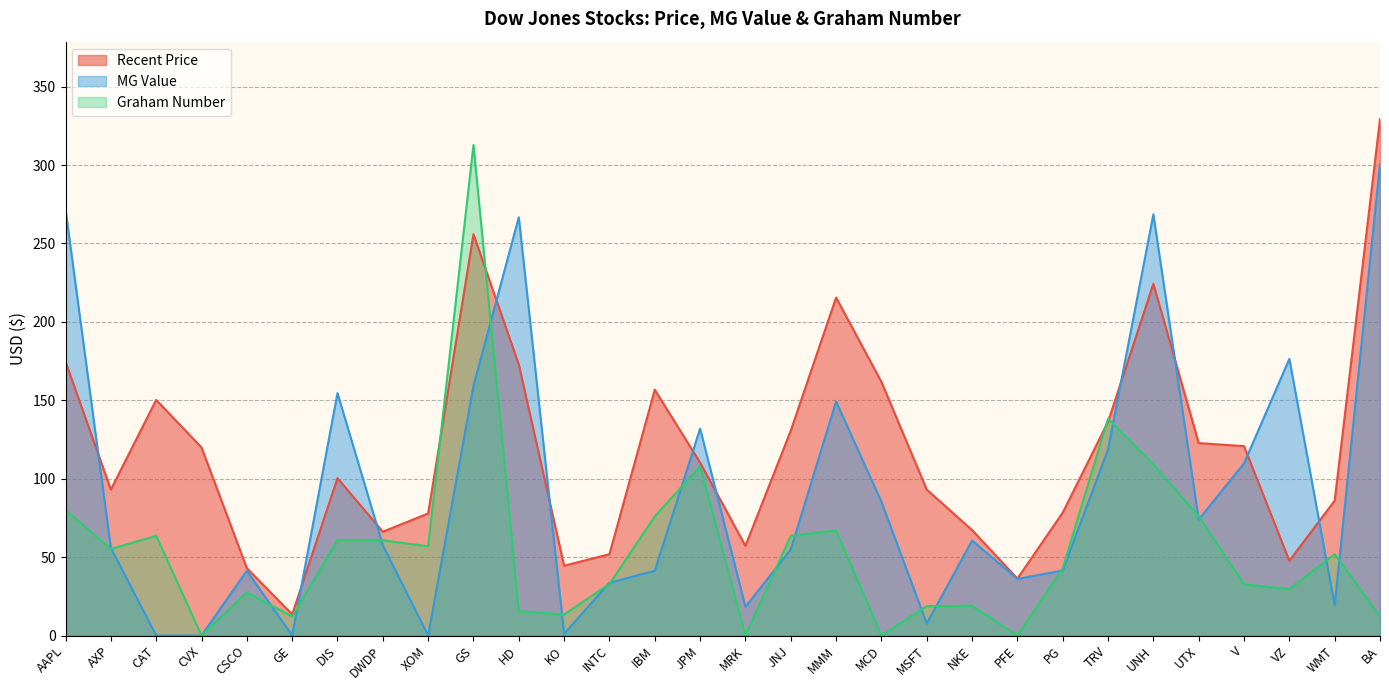

How many data points does each series have?

30